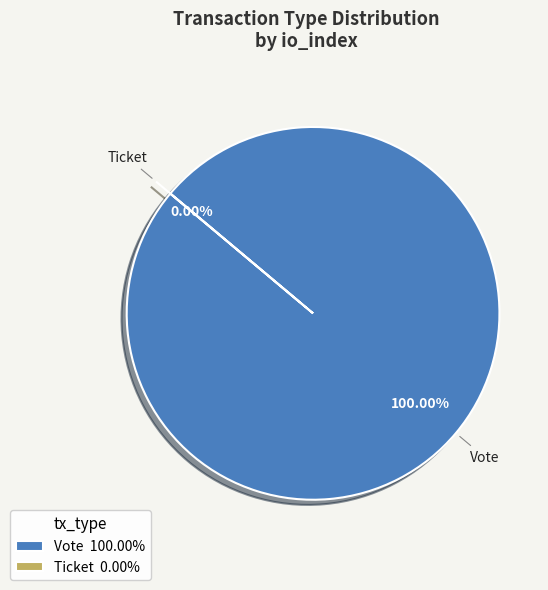

True or false: Vote accounts for 99% of the total.

False